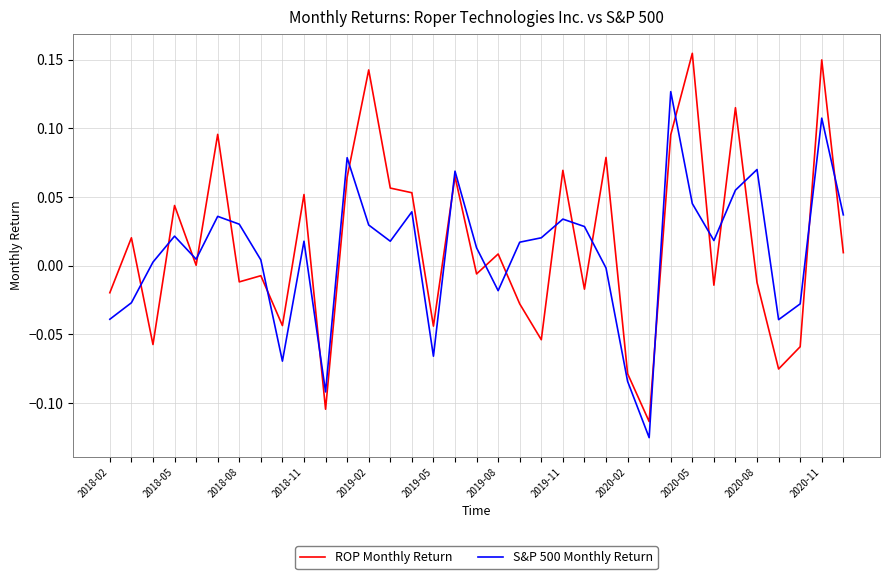

After their last crossing, which series has the higher values: ROP Monthly Return or S&P 500 Monthly Return?

S&P 500 Monthly Return